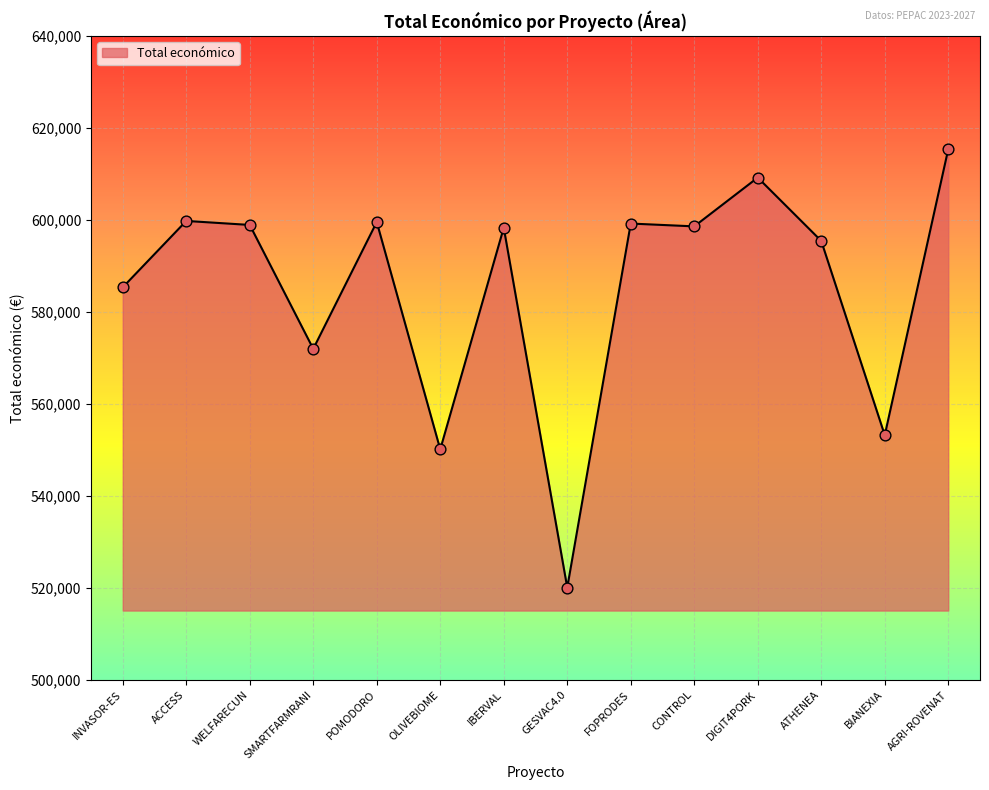

What is the change in value from OLIVEBIOME to AGRI-ROVENAT?

+65264